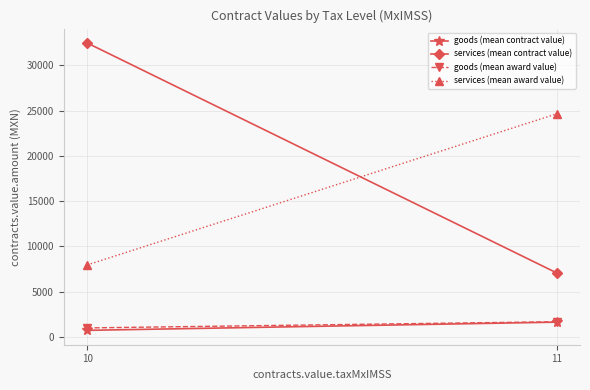

Reading left to right, extract all data points from this chart.

goods (mean contract value): 717.6	1623.9
services (mean contract value): 32485.3	7075.7
goods (mean award value): 985.5	1671.5
services (mean award value): 7947.4	24648.2